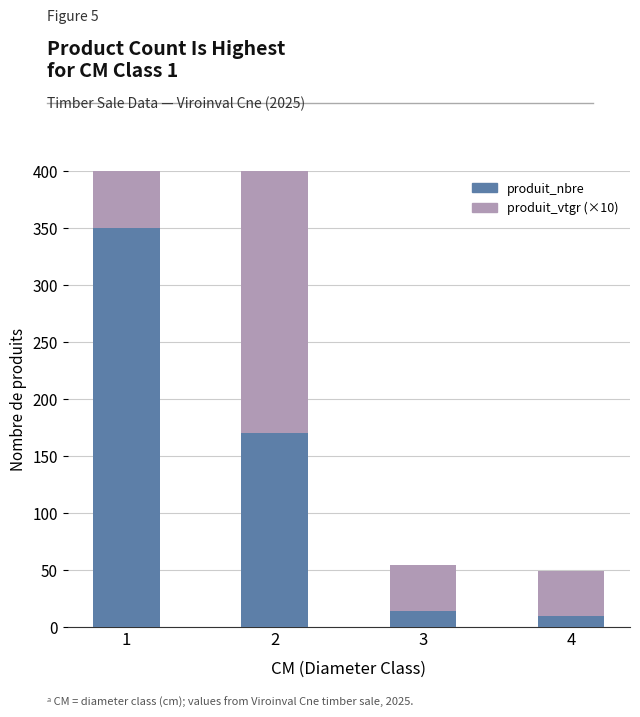

How many data points in produit_vtgr (×10) are less than 158?

2